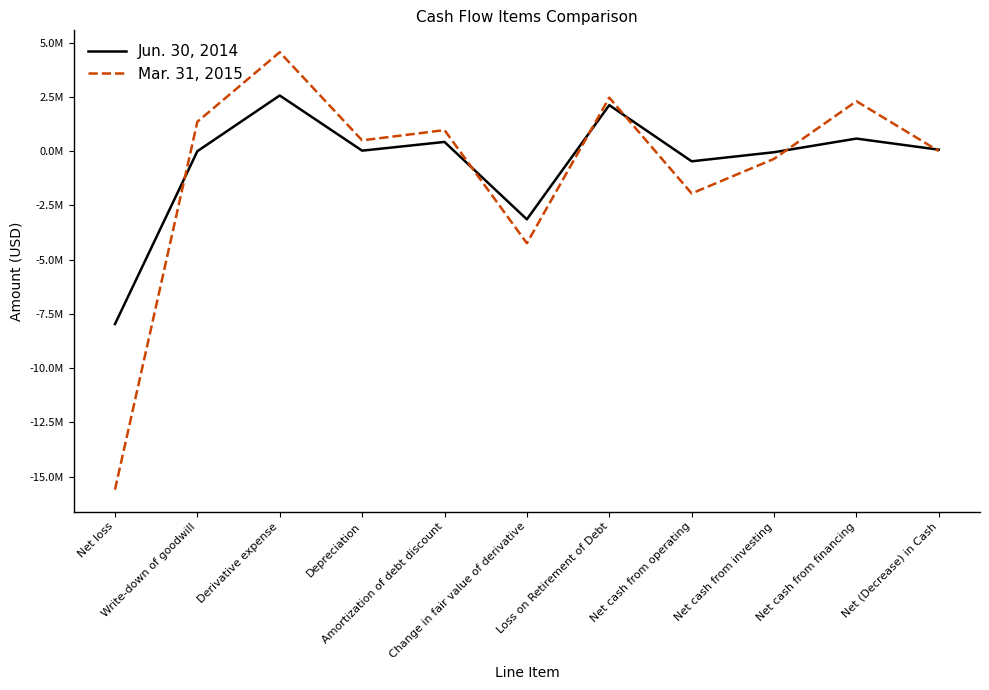

In Mar. 31, 2015, how many points are higher than both neighbors (excluding endpoints)?

4